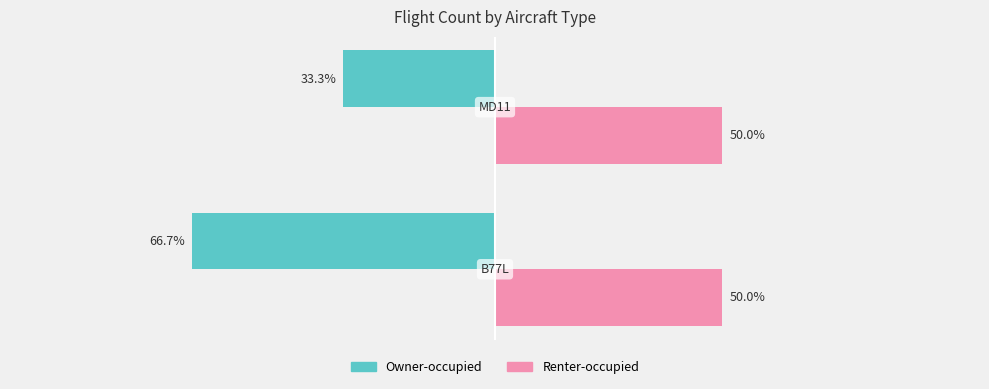

Which series has the largest total across all categories?

Renter-occupied